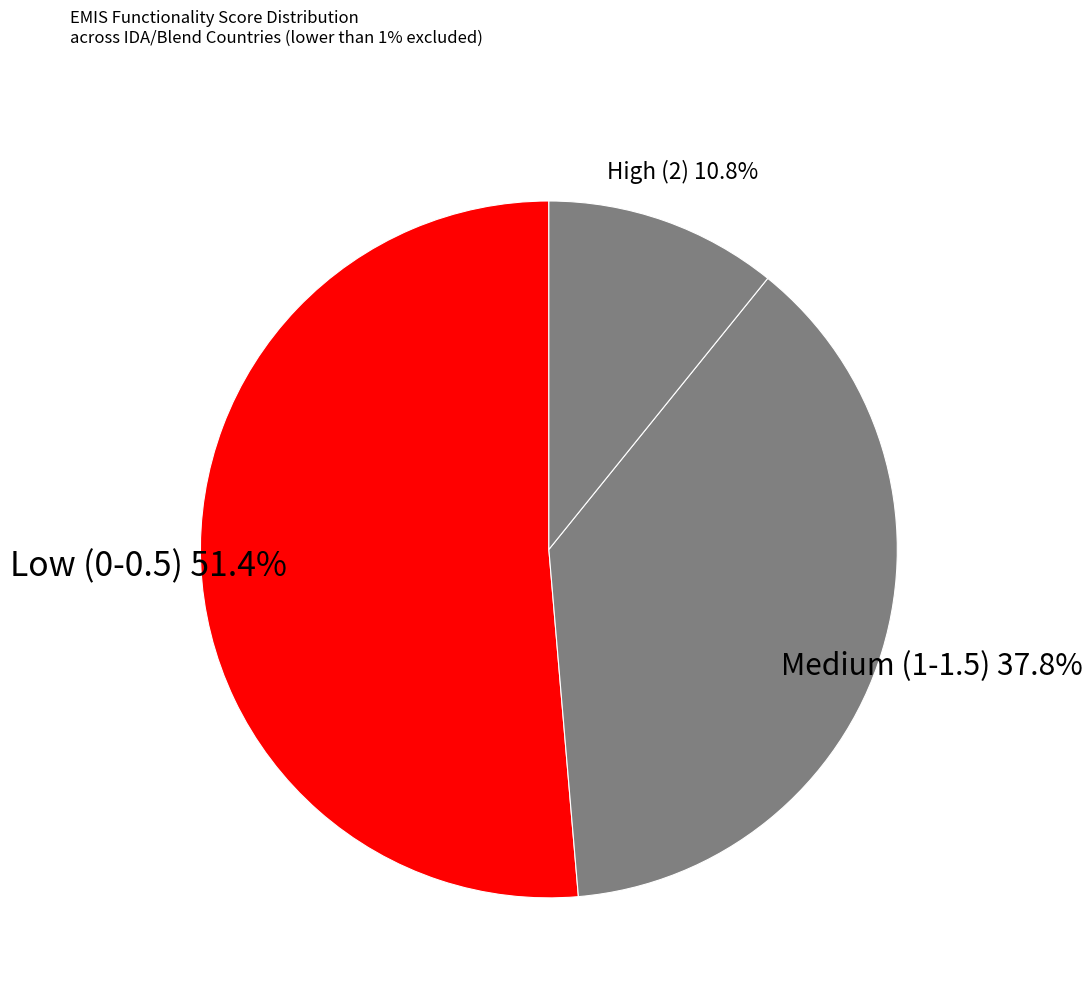

Is the sum of Low (0-0.5) and High (2) greater than half?

Yes